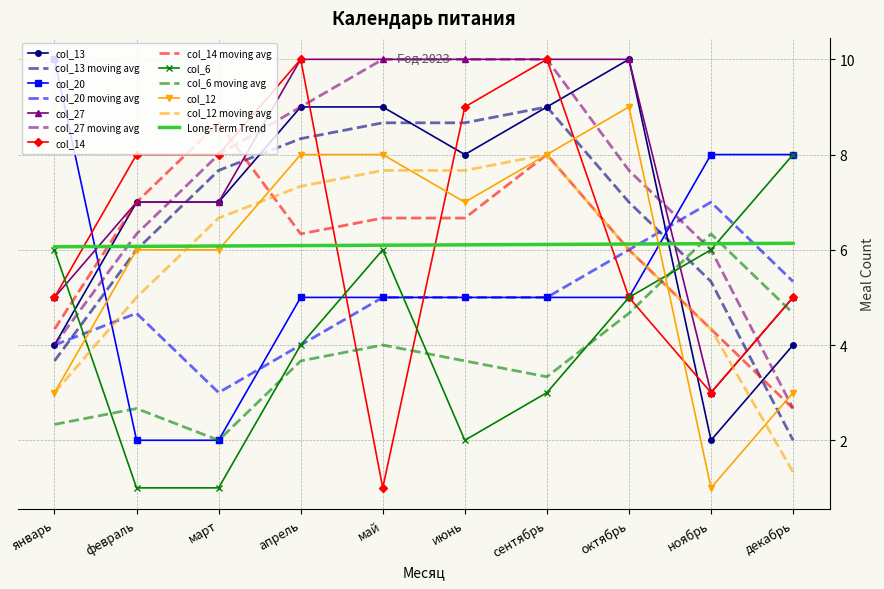

The col_20 series shows 3 at ноябрь. True or false?

False